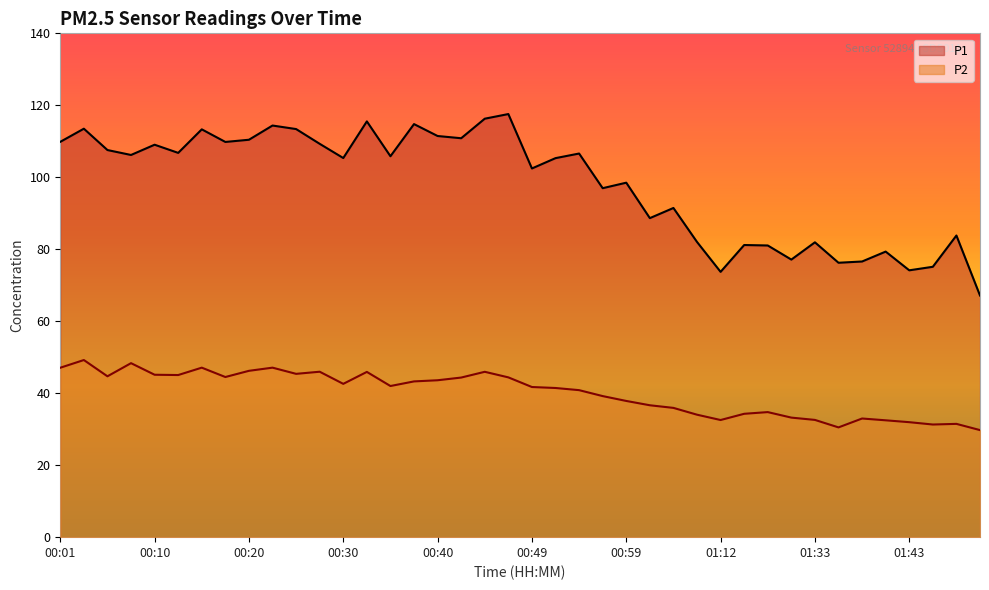

Which has a higher value, 00:13 or 01:09?

00:13